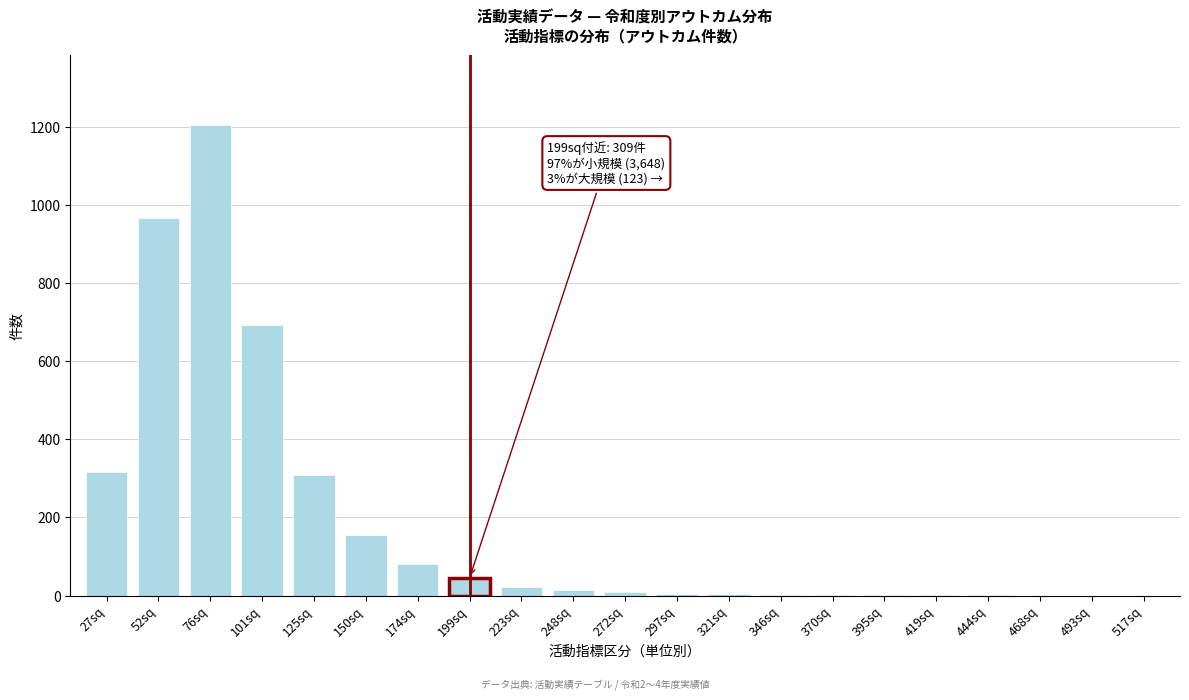

True or false: the data shows 987 at 101sq.

False